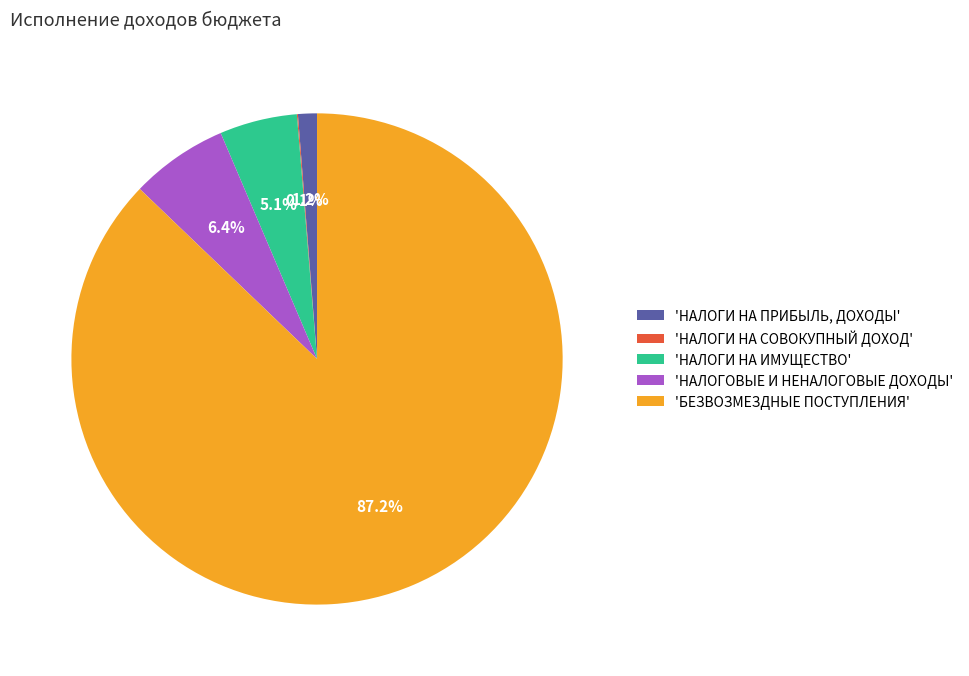

How much of the chart is everything except 'НАЛОГИ НА ИМУЩЕСТВО'?

94.9%